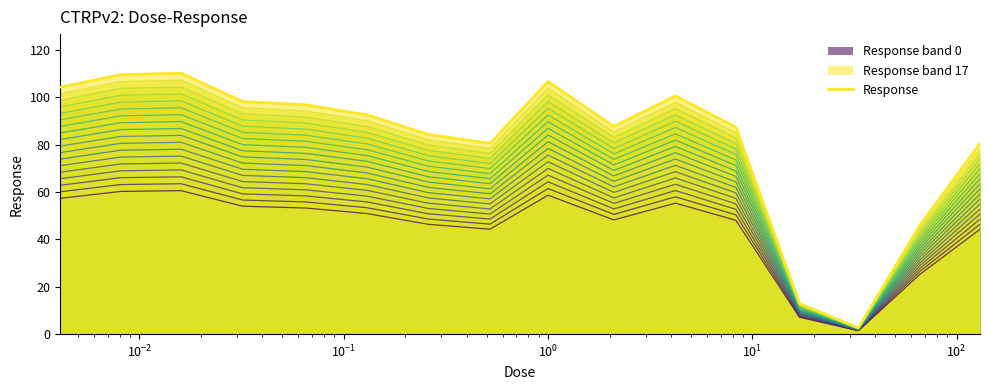

What is the maximum value shown in the chart?

110.1